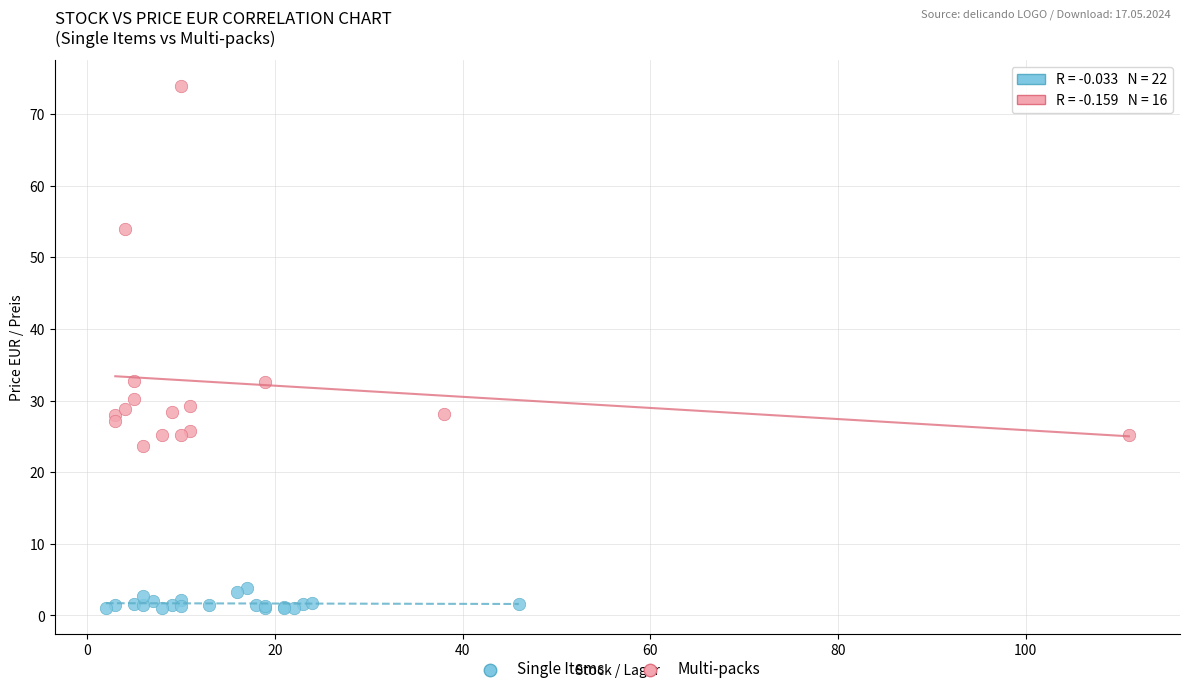

Which series has the widest spread of Y values?

Multi-packs